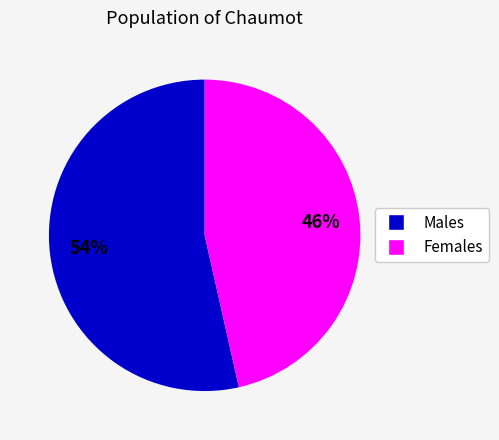

Is there a majority slice in this chart?

Yes